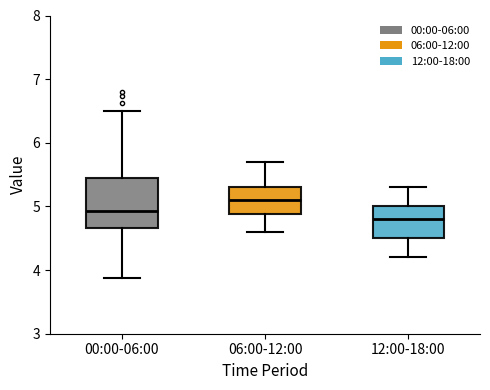

Reading left to right, transcribe this box plot: for each box, give where its median line is, the range the box spans, and where its two whiskers end, as read against the y-axis. The values are not printed on the chart, so give them approximately, as read against the axis.

00:00-06:00: median 4.9, box 4.7 to 5.4, whiskers 3.9 to 6.5
06:00-12:00: median 5.1, box 4.9 to 5.3, whiskers 4.6 to 5.7
12:00-18:00: median 4.8, box 4.5 to 5.0, whiskers 4.2 to 5.3